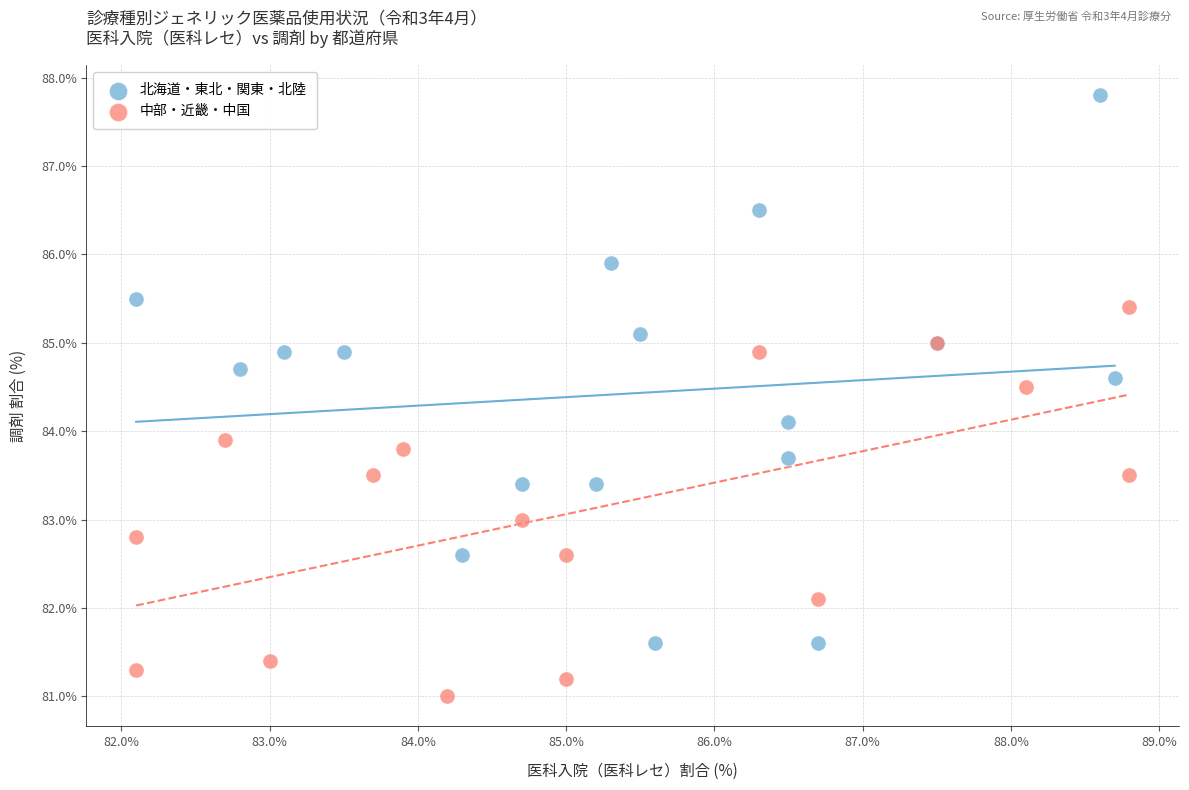

Which series has the largest Y range (max minus min)?

北海道・東北・関東・北陸